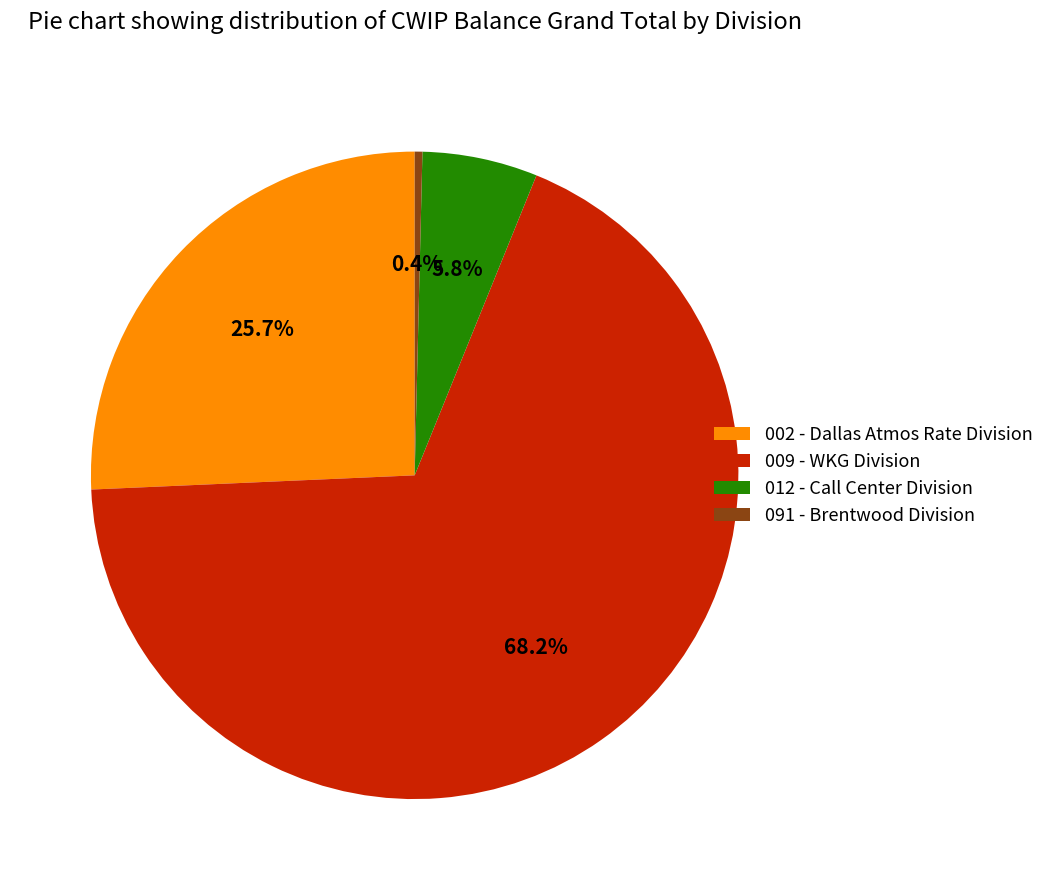

To the nearest percent, what portion does 009 - WKG Division represent?

68%